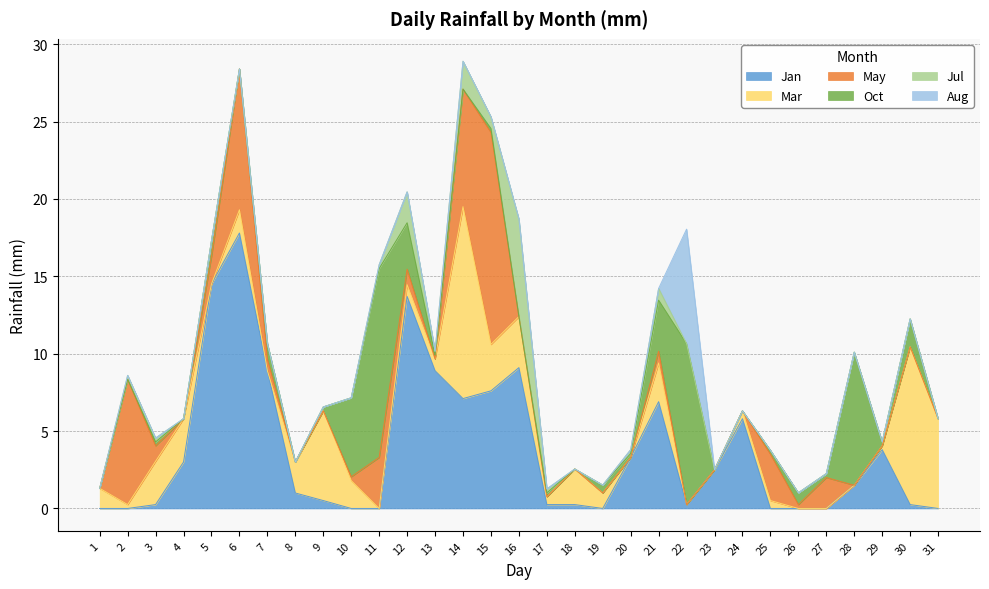

What is the value of the Oct point at the 19th from the left?

0.5